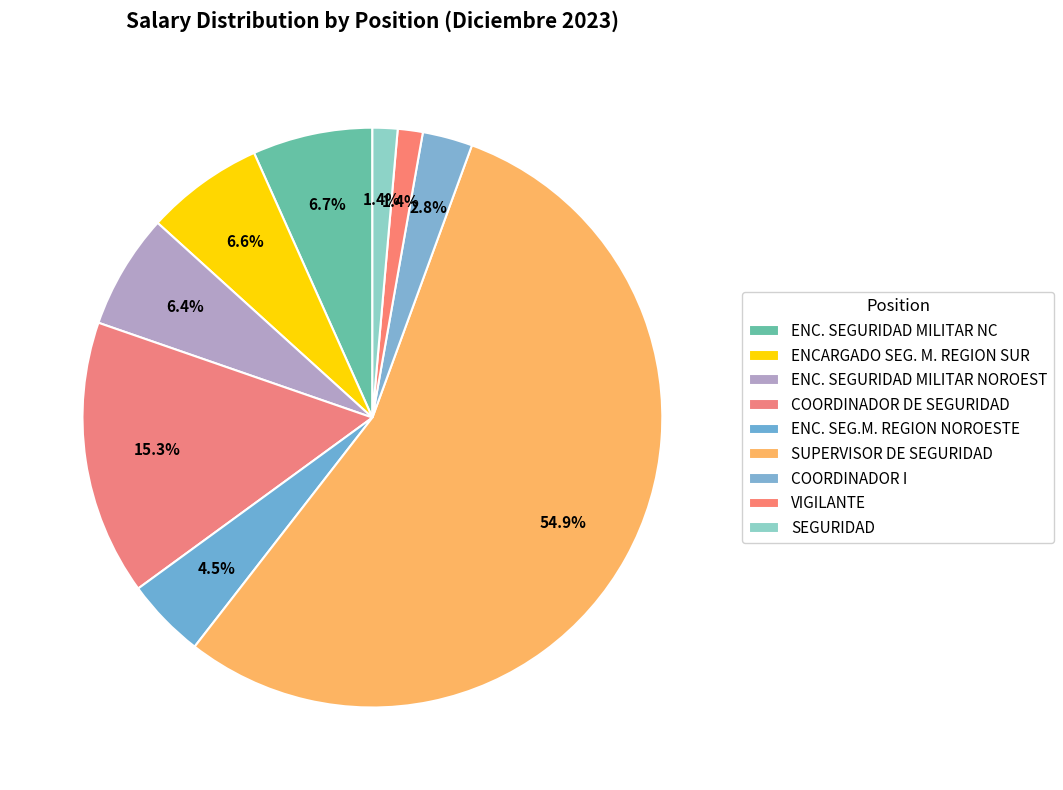

What is the ratio of the value at COORDINADOR DE SEGURIDAD to the value at ENC. SEGURIDAD MILITAR NOROEST?

2.4